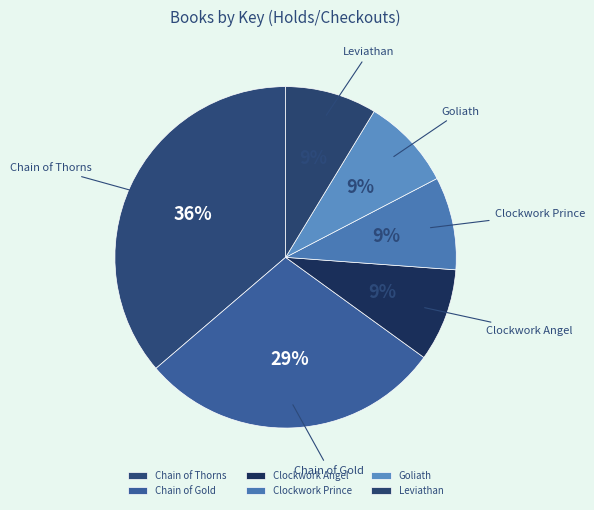

What is the largest slice in the pie chart?

Chain of Thorns